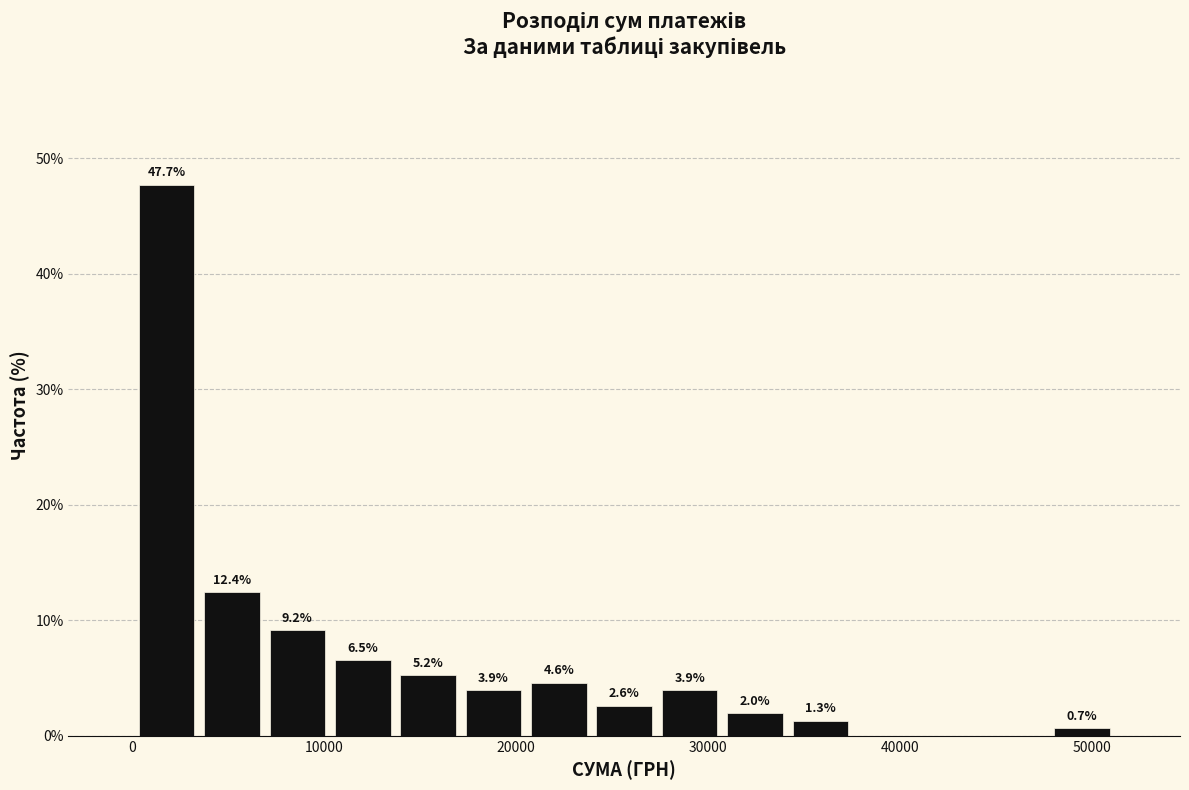

Around what value on the x-axis is the tallest bar? Give the approximate position of its centre, as read against the axis.

2000